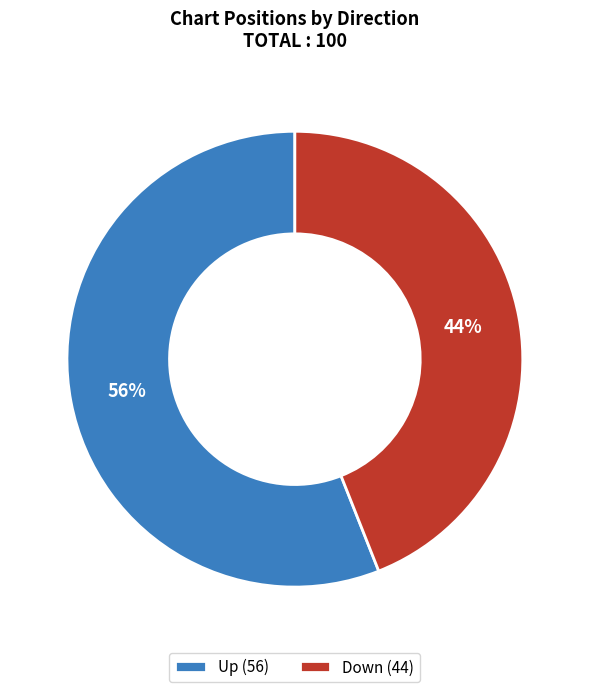

To the nearest percent, what portion does Down (44) represent?

44%